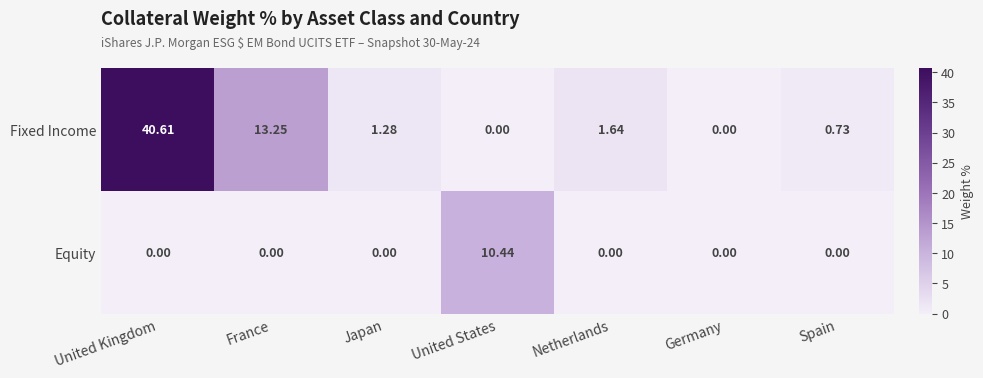

At which label does Fixed Income reach its peak?

United Kingdom